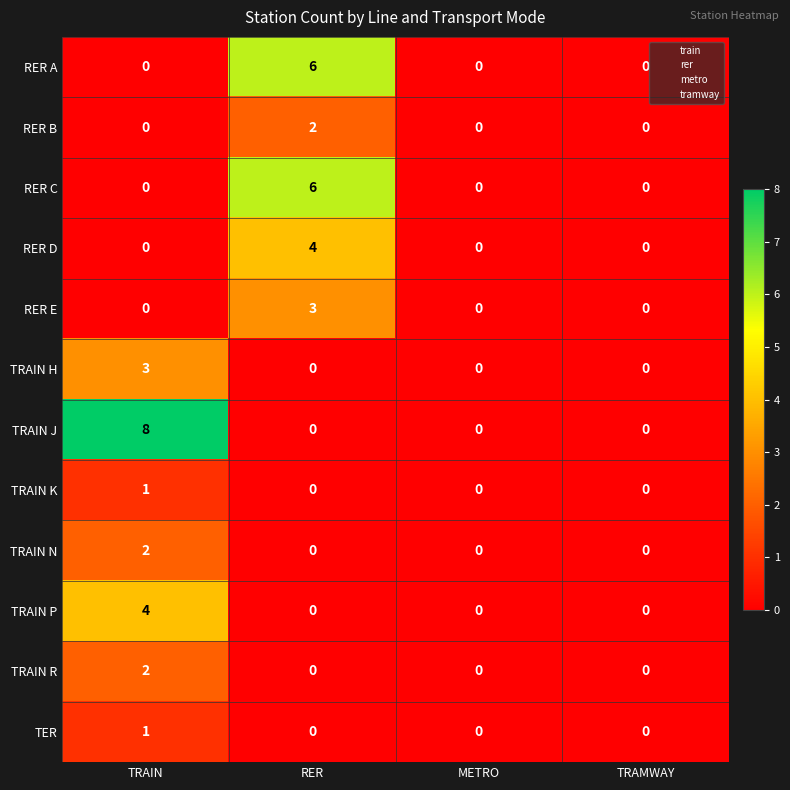

Count the RER C values in the range 0 to 6.

4